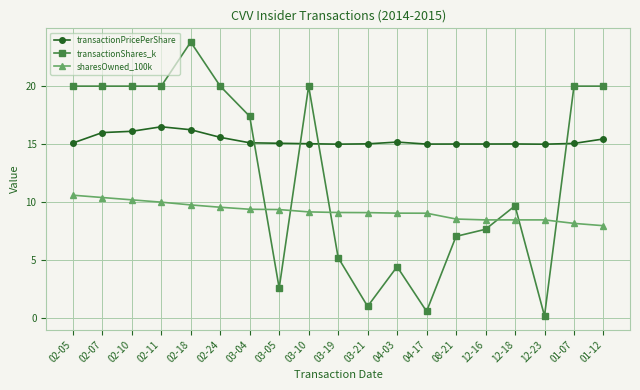

What are all the series names shown in the legend?

transactionPricePerShare, transactionShares_k, sharesOwned_100k